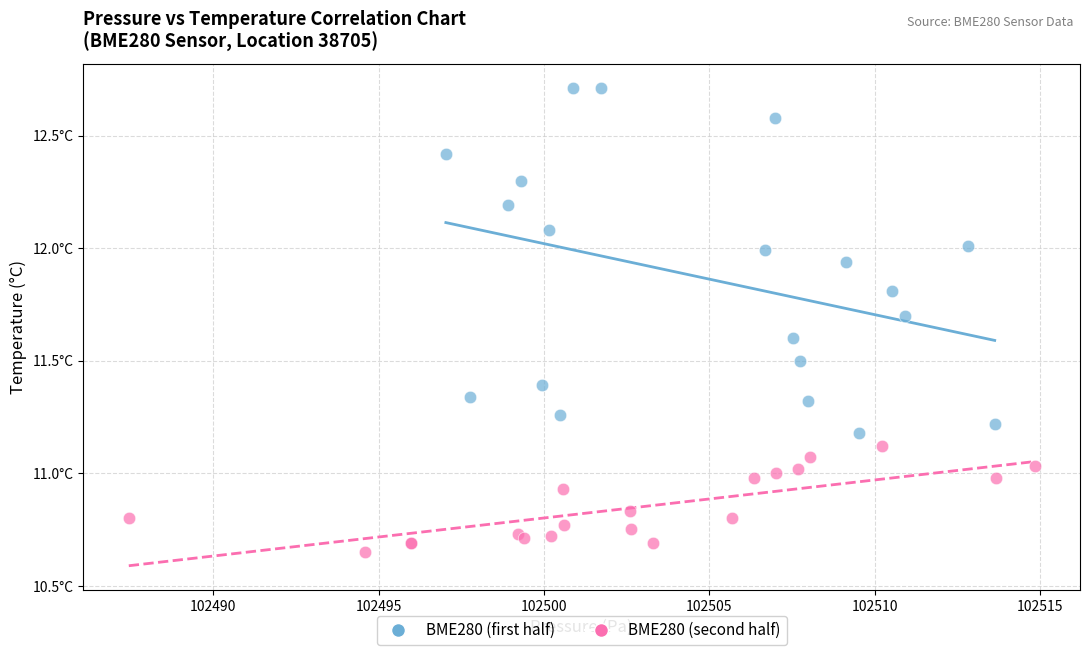

Which series has the widest spread of Y values?

BME280 (first half)